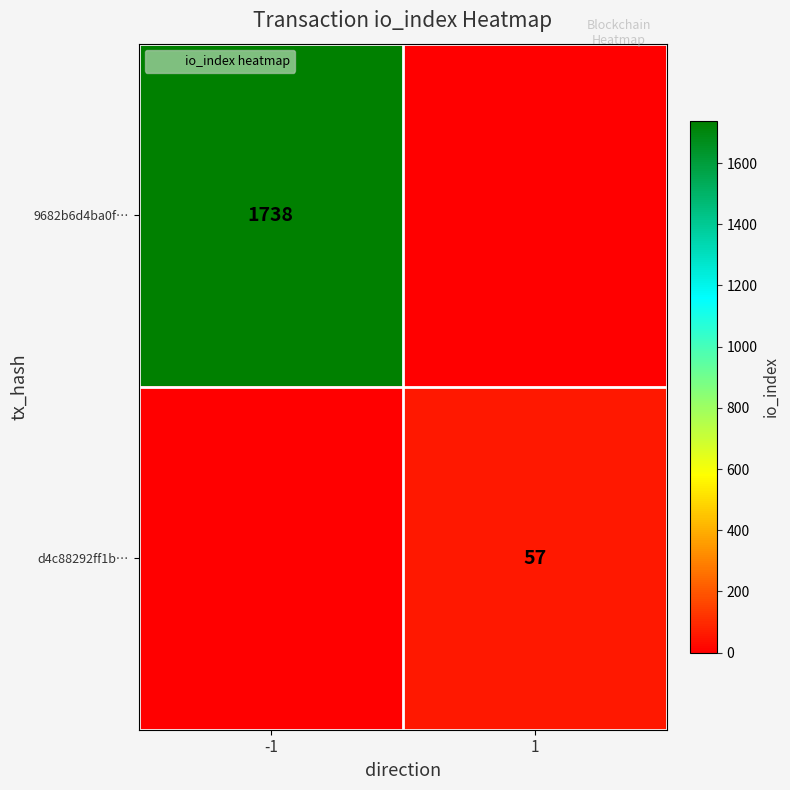

Is the value of d4c88292ff1b… at -1 greater than the value of 9682b6d4ba0f… at 1?

No